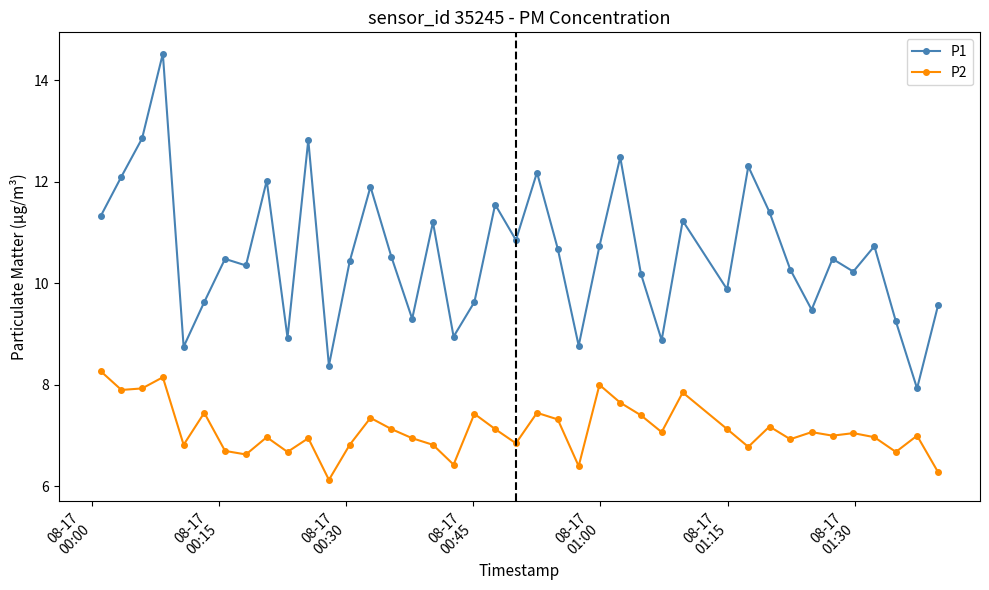

True or false: P2 and P1 intersect in this chart.

False